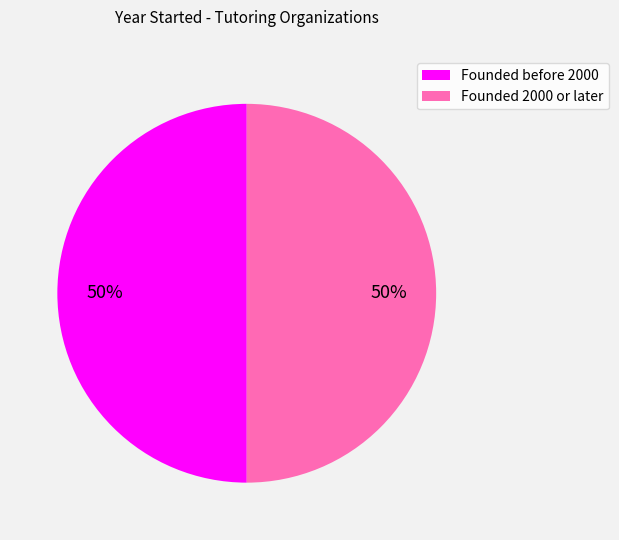

To the nearest percent, what is the average slice percentage?

50%